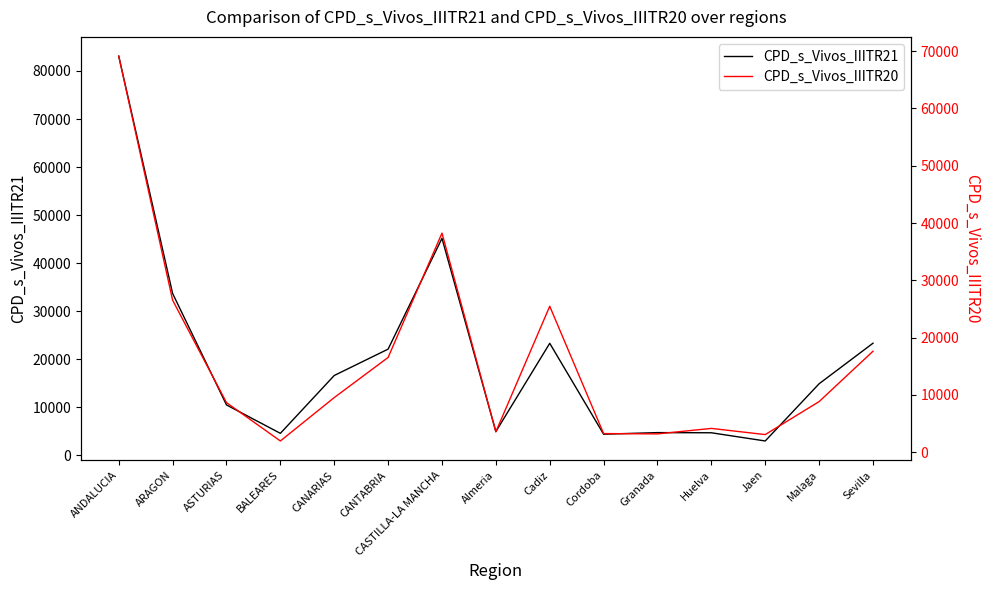

At how many categories does at least one series exceed 28600?

3